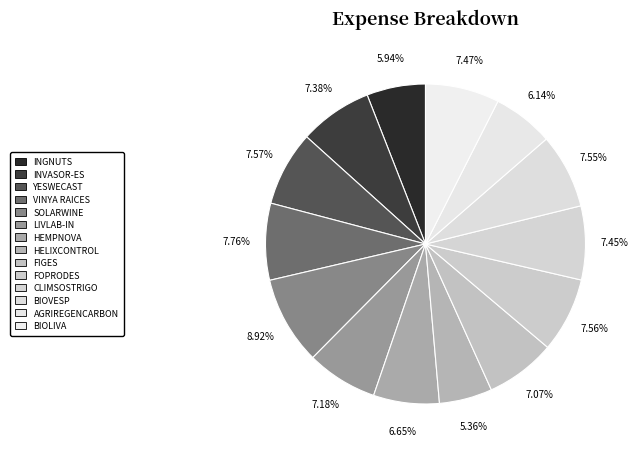

Is BIOVESP the majority of the pie?

No